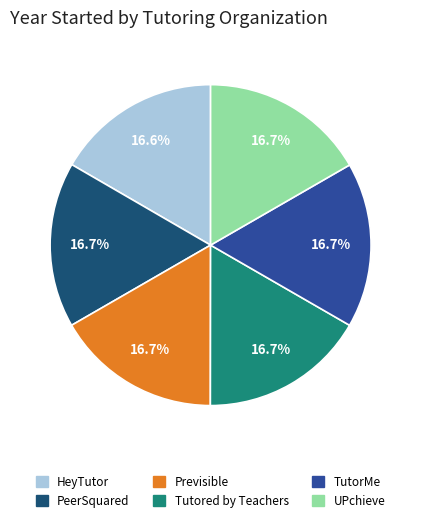

What percentage is NOT represented by TutorMe?

83.3%